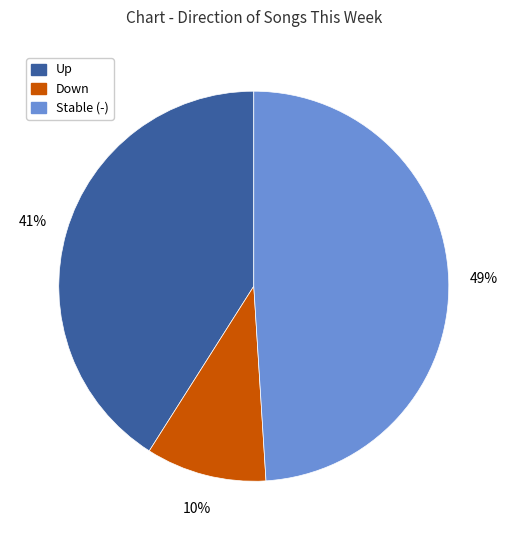

To the nearest percent, what is the difference between the largest and smallest slice percentages?

39%